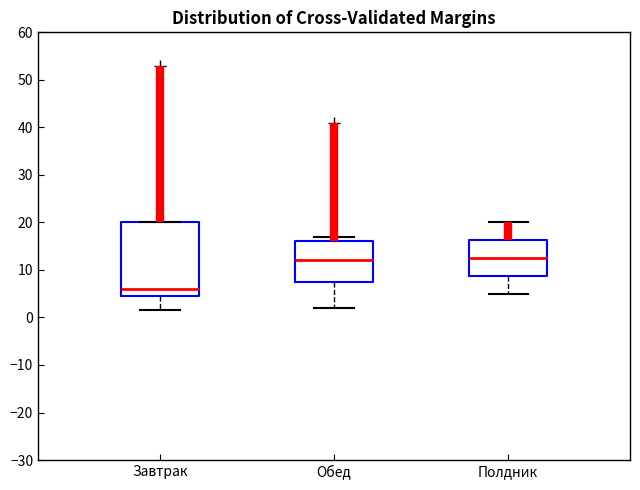

Where is the upper edge of the box for Завтрак on the y-axis? The values are not printed on the chart, so give them approximately, as read against the axis.

20